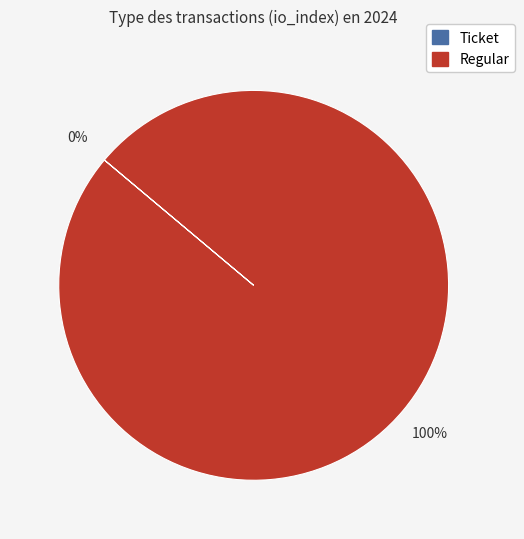

Is it true that Regular is 92% of the pie?

False